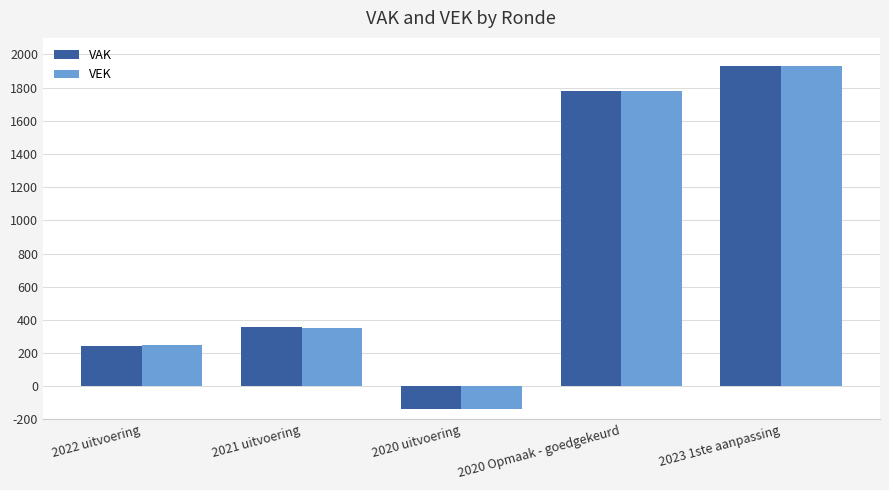

What is the total value across all series at 2020 Opmaak - goedgekeurd?

3560